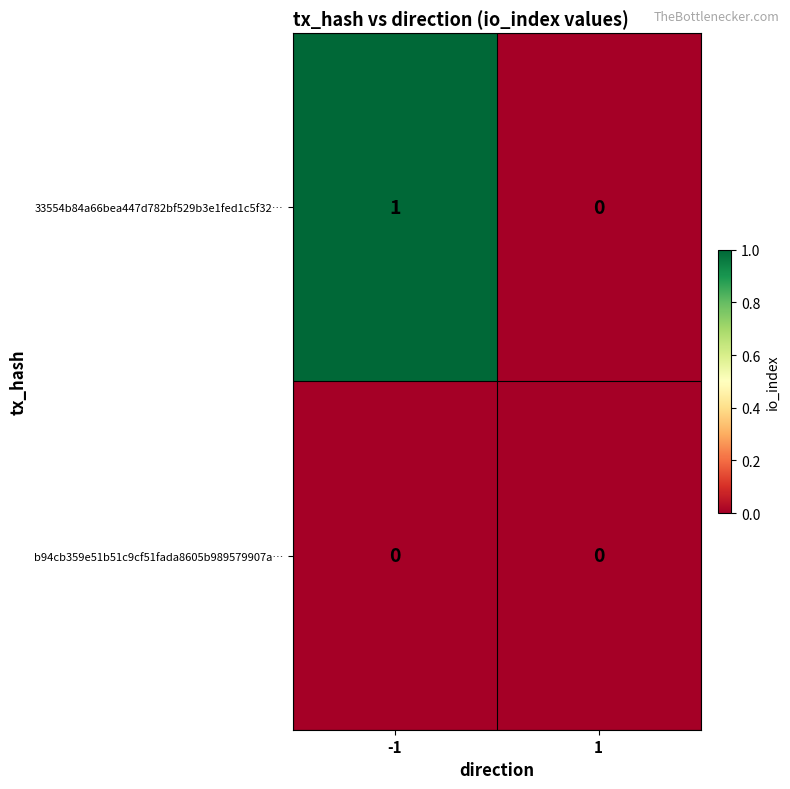

The value of 33554b84a66bea447d782bf529b3e1fed1c5f32… at 1 is 0. True or false?

True